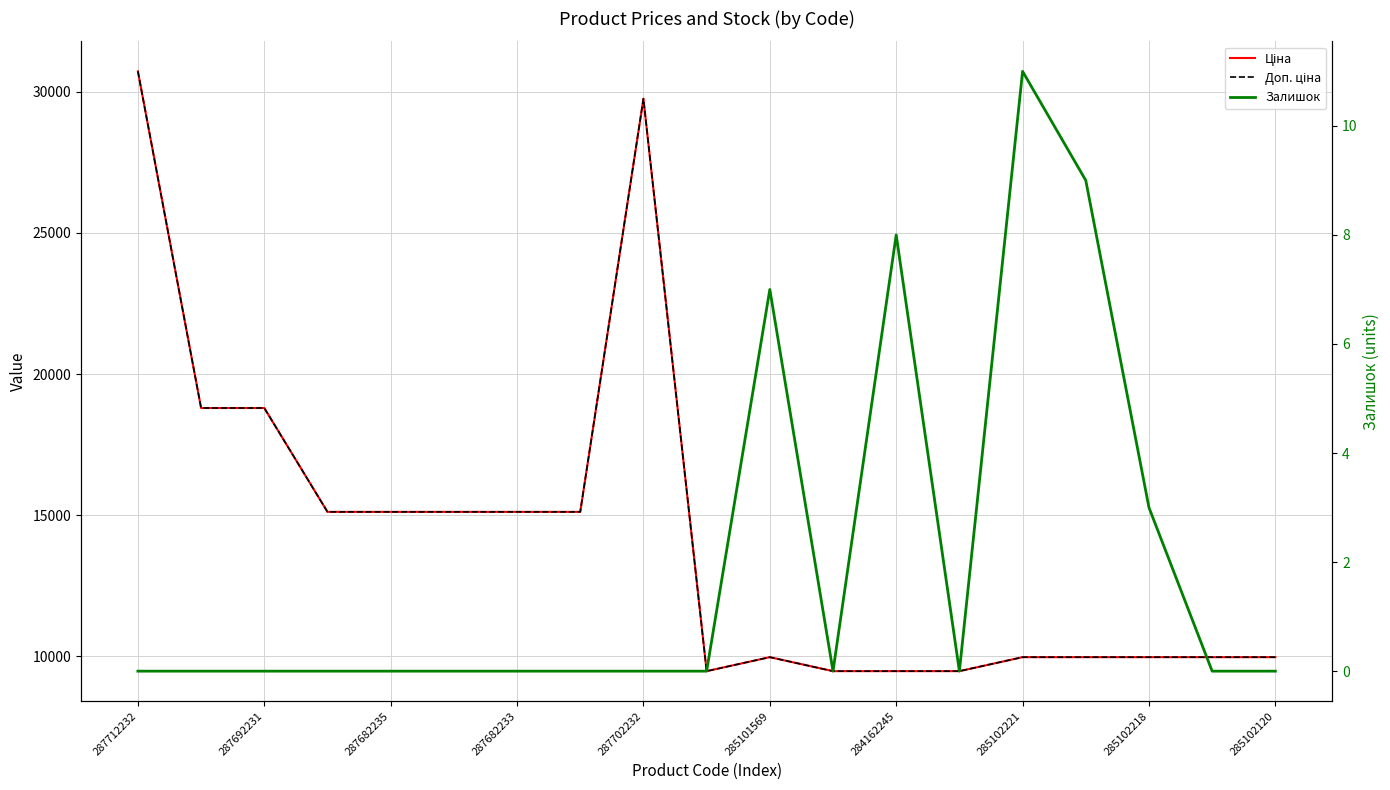

True or false: Доп. ціна and Залишок cross at least once.

False